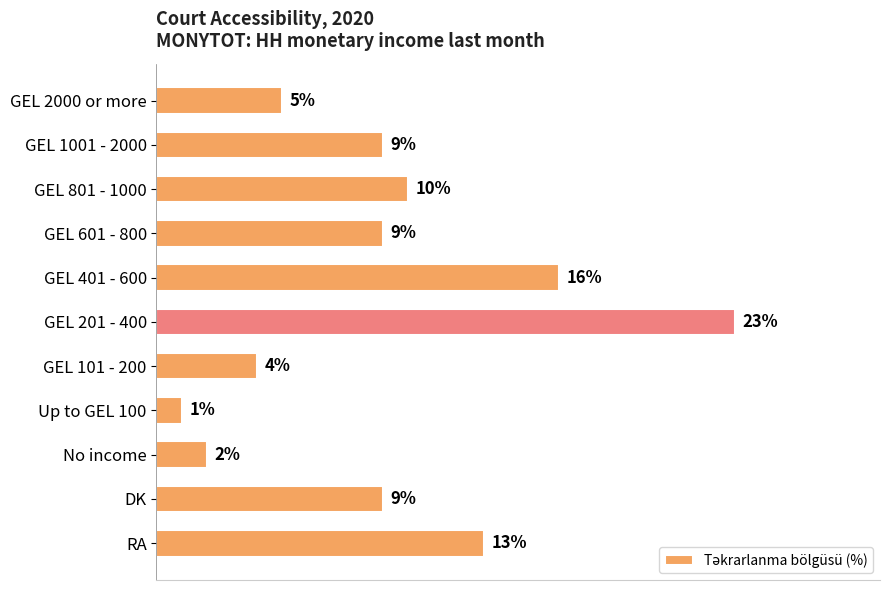

Where is the data nearest to the value 12?

RA